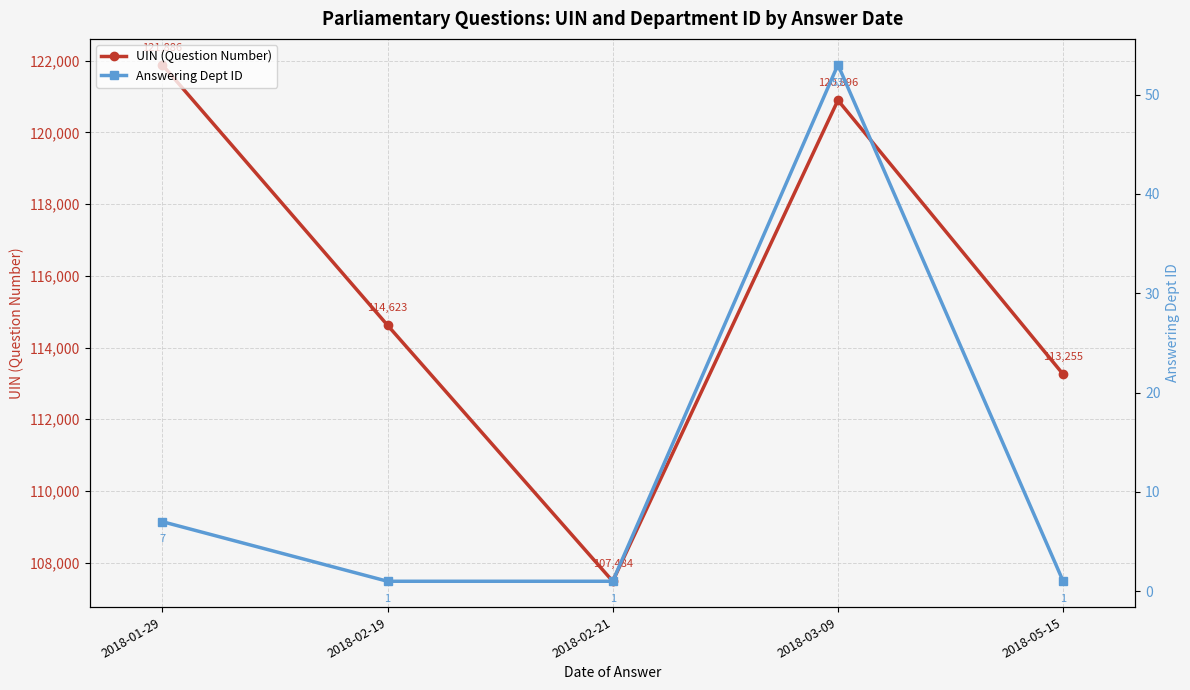

Which series has the largest total across all categories?

UIN (Question Number)